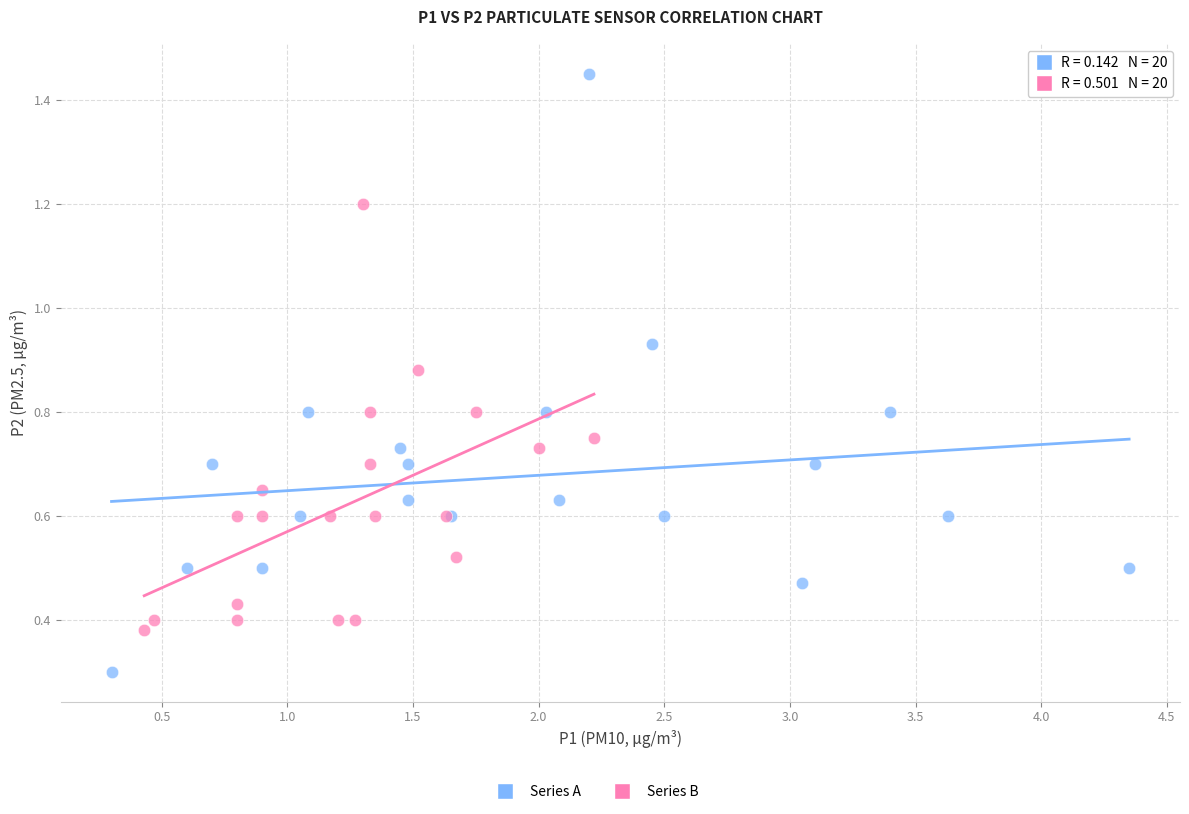

Which series has the largest Y range (max minus min)?

Series A